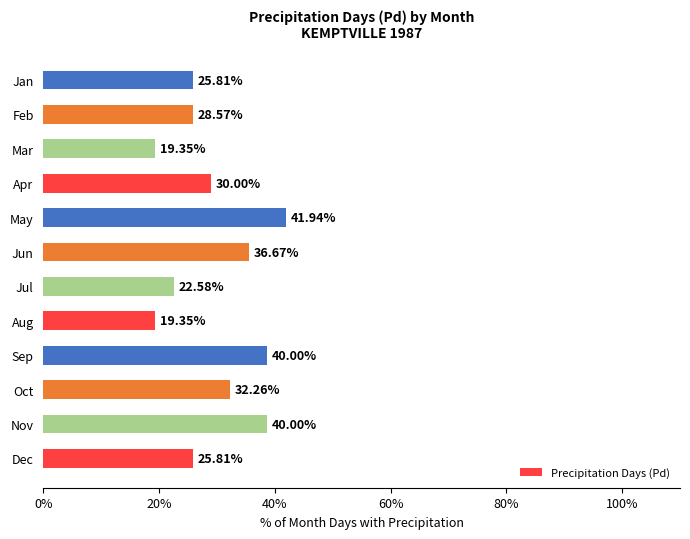

At which label is the value closest to 30?

Apr